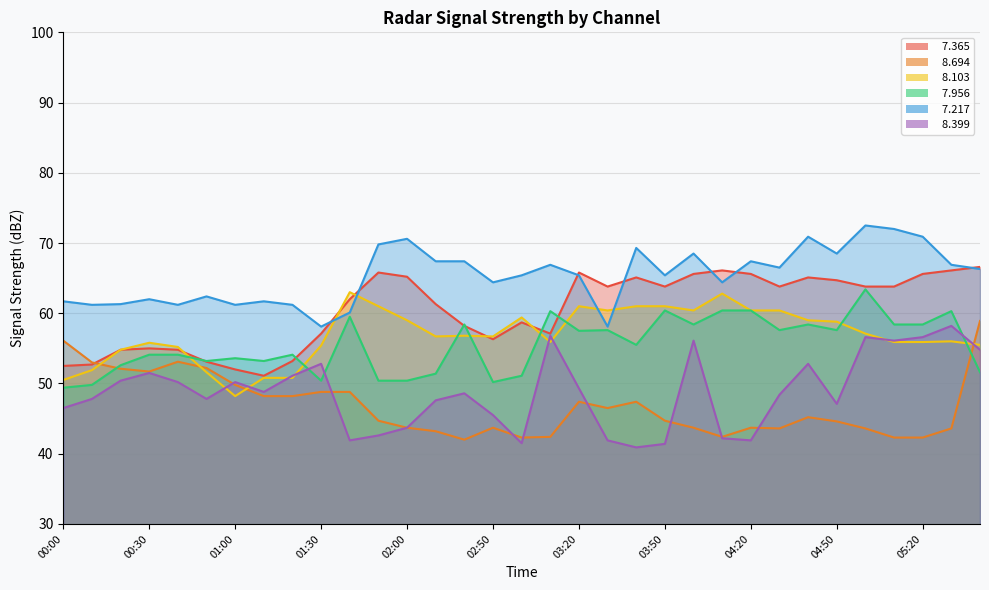

List the series in order of their peak value, lowest first.

  8.399,   8.694,   8.103,   7.956,   7.365,   7.217